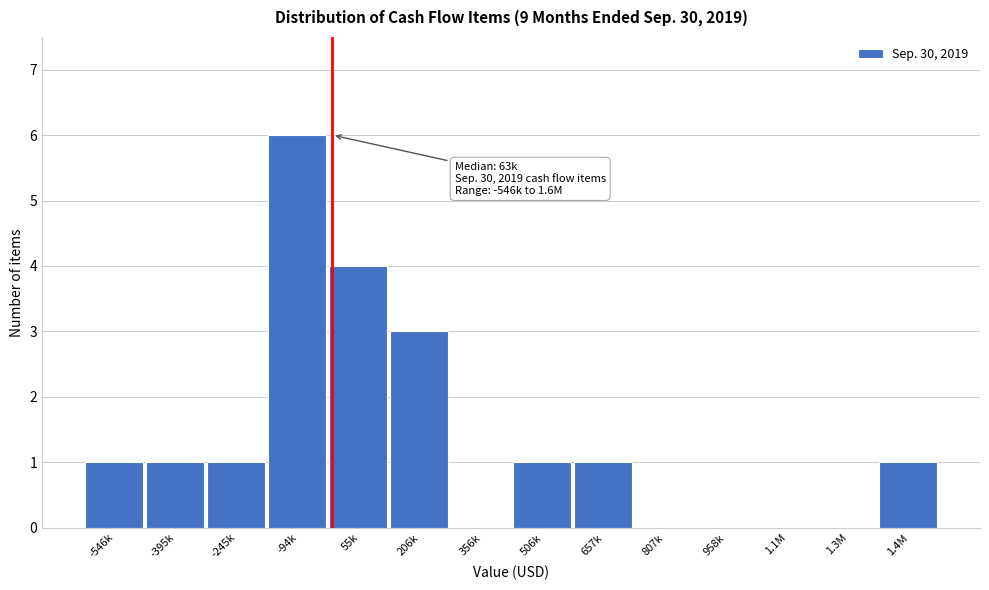

The chart shows a value of 0 at 1.1M. True or false?

True